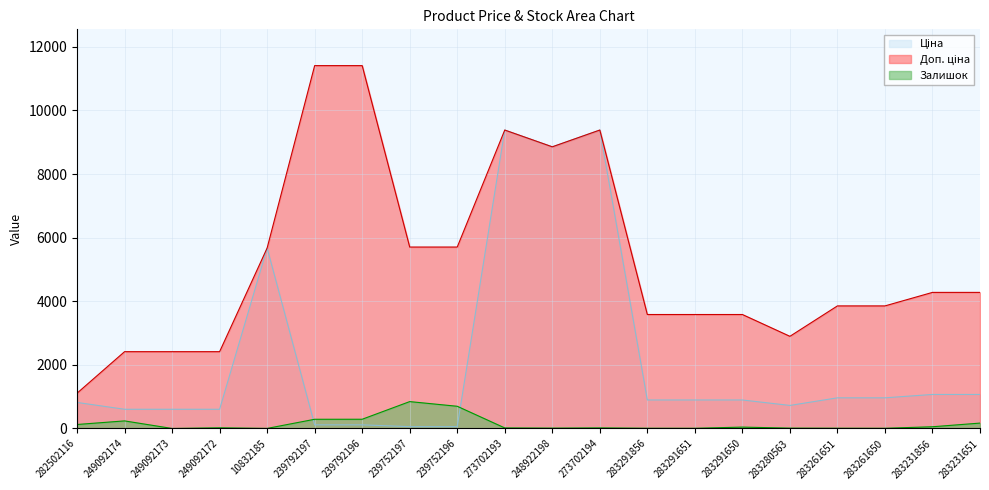

The value of Залишок at 10832185 is 2.0. True or false?

True